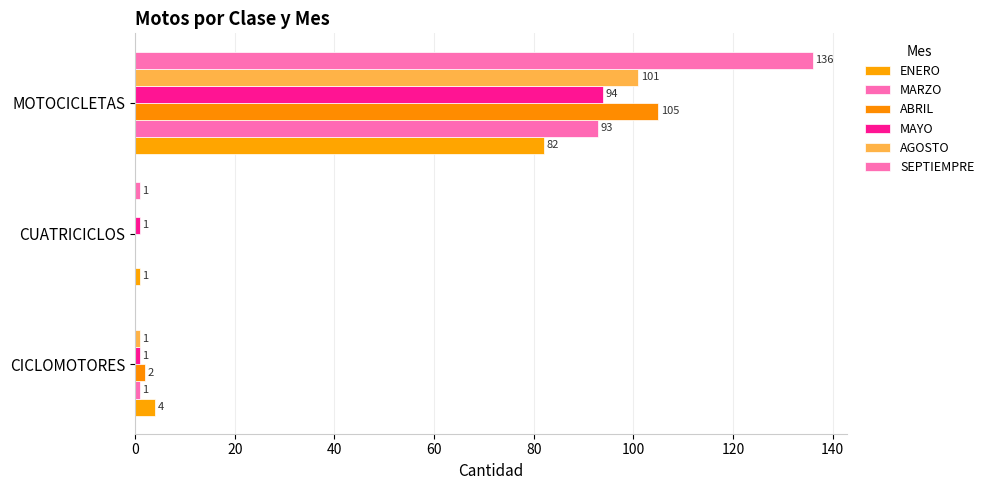

How many positive values does the AGOSTO series have?

2